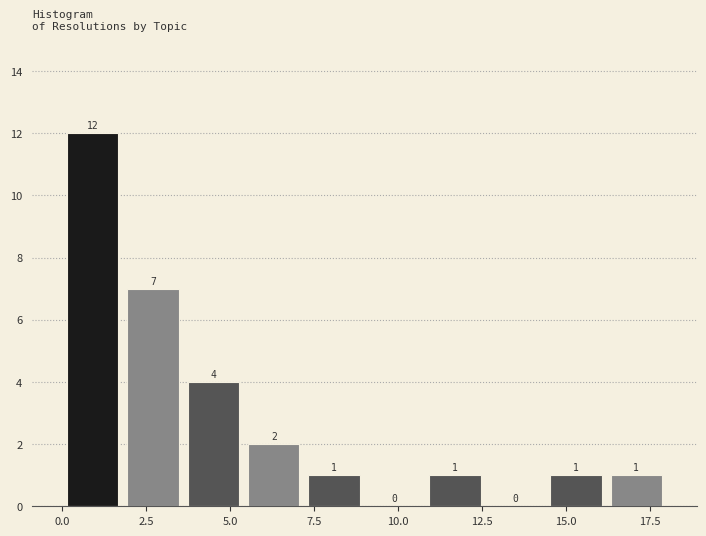

Around what value on the x-axis is the tallest bar? Give the approximate position of its centre, as read against the axis.

1.0